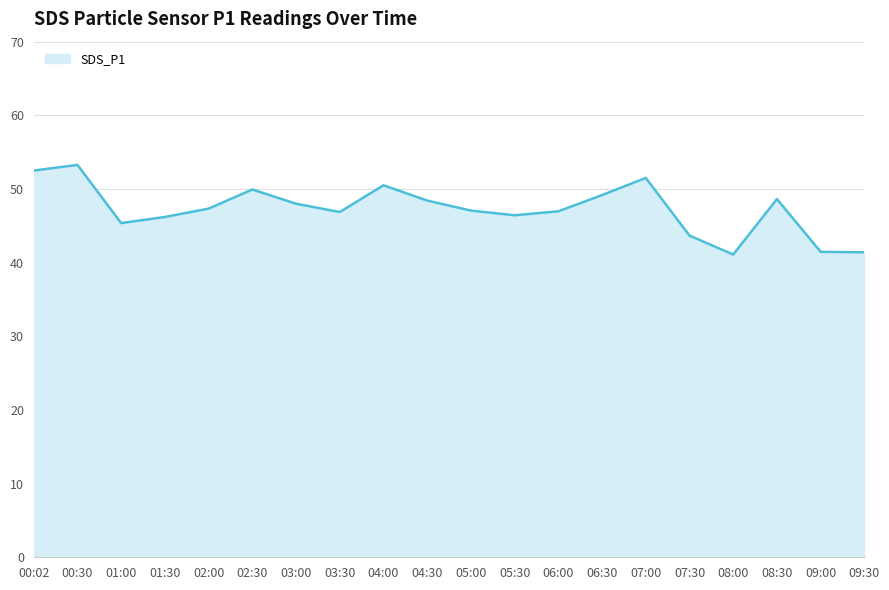

What is the change in value from 06:00 to 07:30?

-3.3